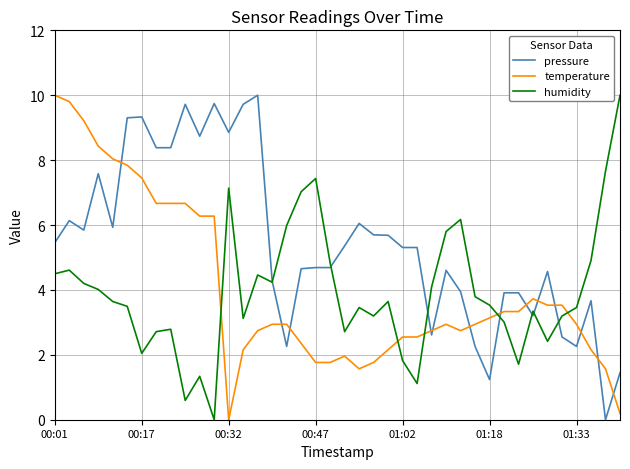

How many values in temperature are above zero?

39